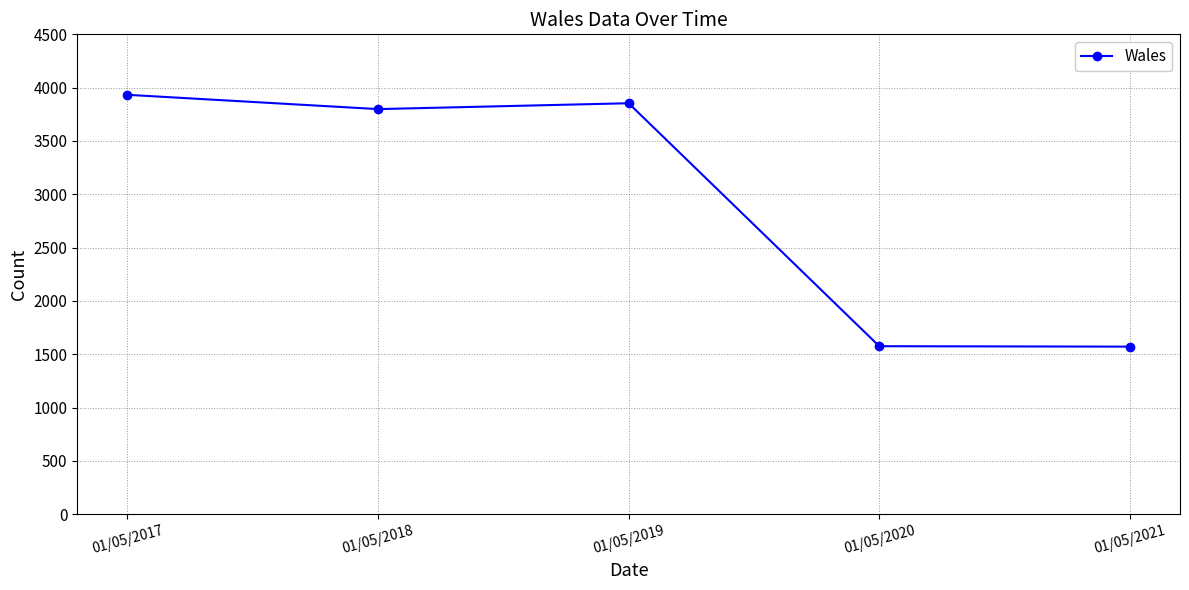

At which label does the data first exceed 3799?

01/05/2017